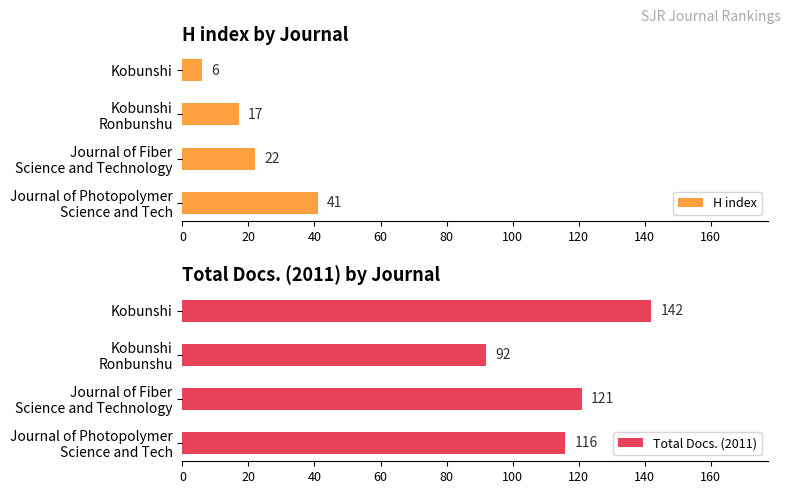

What are all the series names shown in the legend?

H index, Total Docs. (2011)